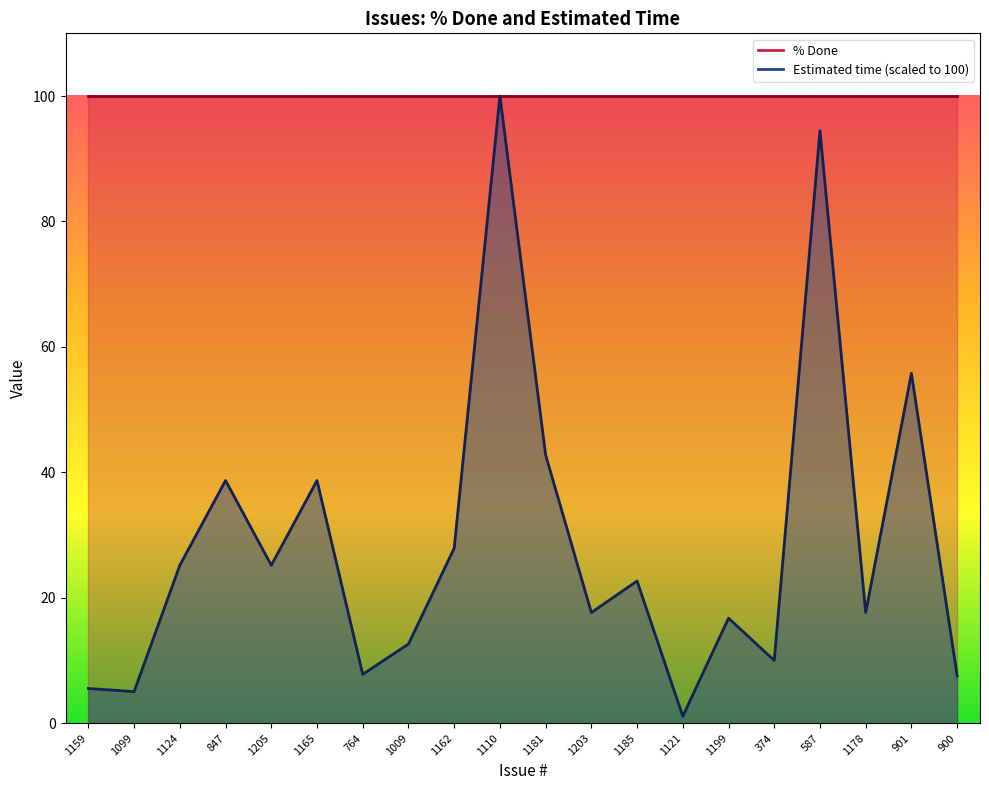

How many values are below 22?

10